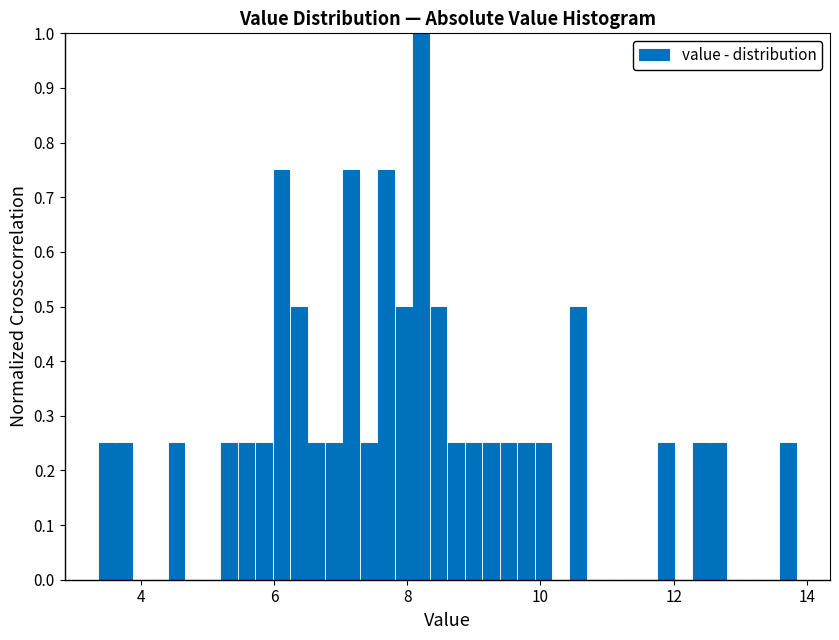

Around what value on the x-axis is the tallest bar? Give the approximate position of its centre, as read against the axis.

8.2